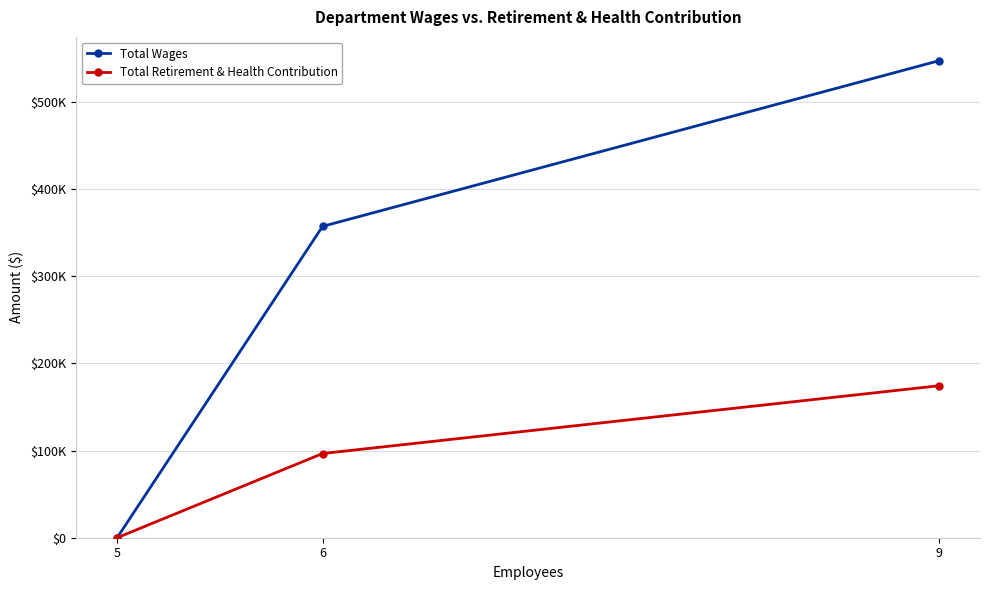

Reading right to left, transcribe all the data shown in this chart.

Total Wages: 547456	357359	0
Total Retirement & Health Contribution: 174428	96635	0